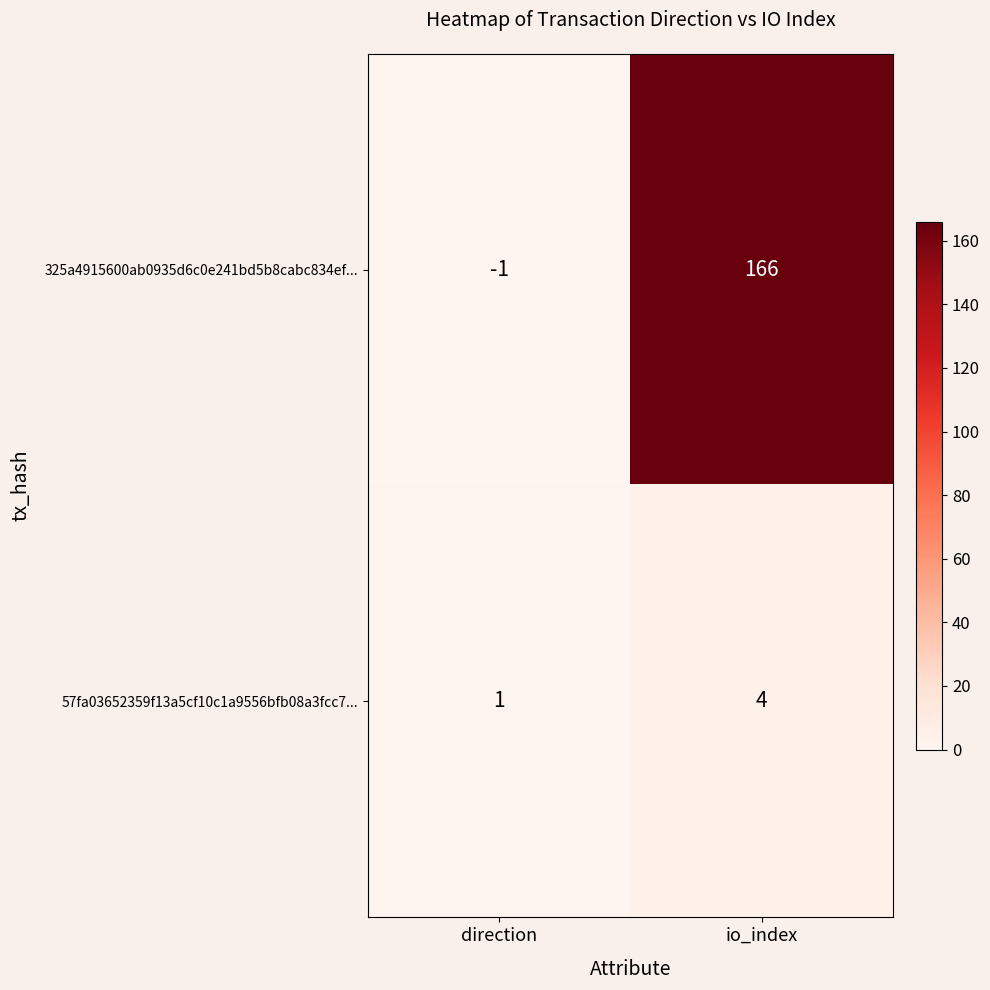

Reading left to right, transcribe all the data shown in this chart.

325a4915600ab0935d6c0e241bd5b8cabc834ef...: direction=-1	io_index=166
57fa03652359f13a5cf10c1a9556bfb08a3fcc7...: direction=1	io_index=4